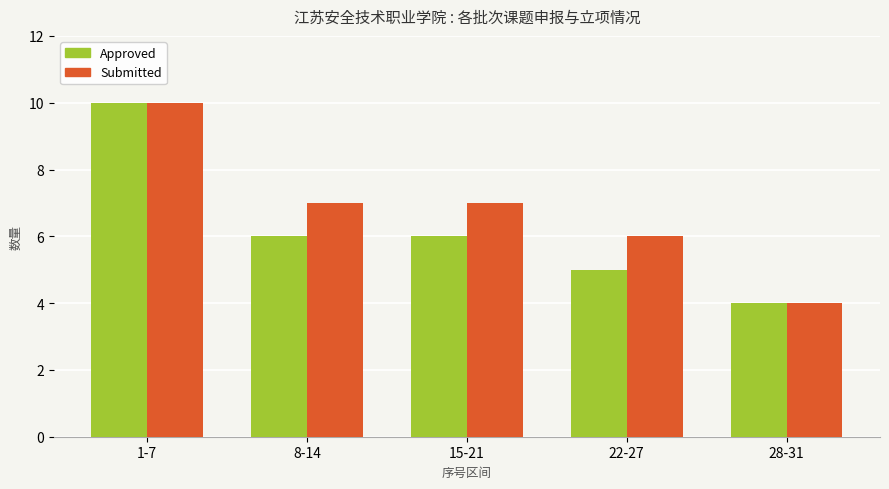

What is the difference between the maximum and minimum values in the Approved series?

6